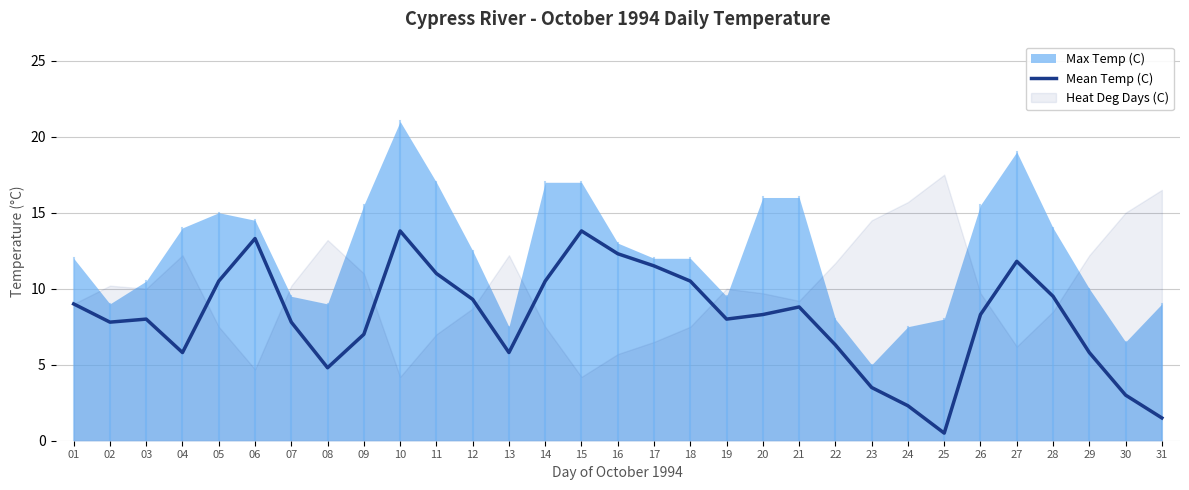

Where is the first local minimum?

02